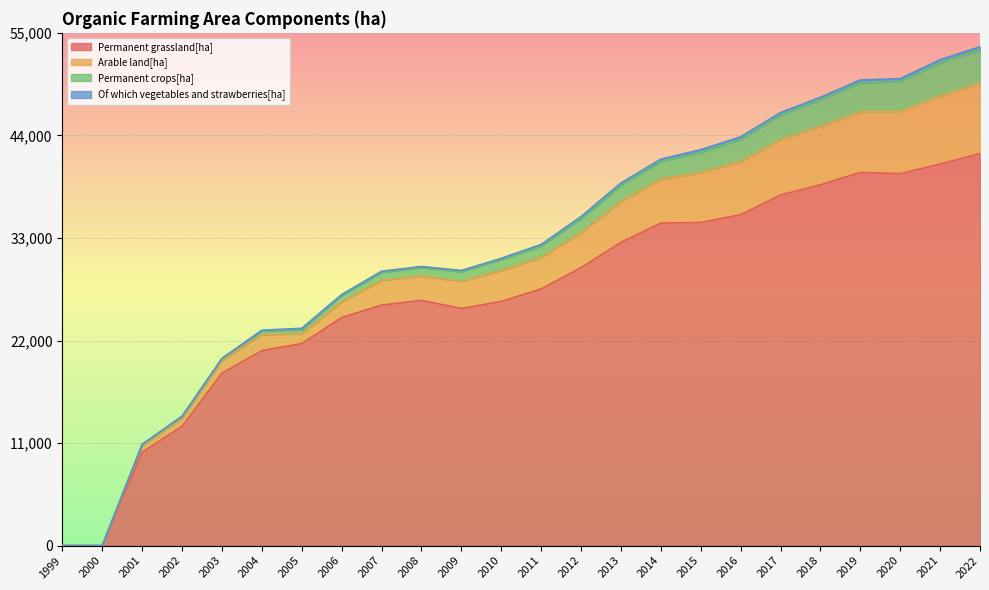

What is the sum of all Permanent grassland[ha] values?

645884.7